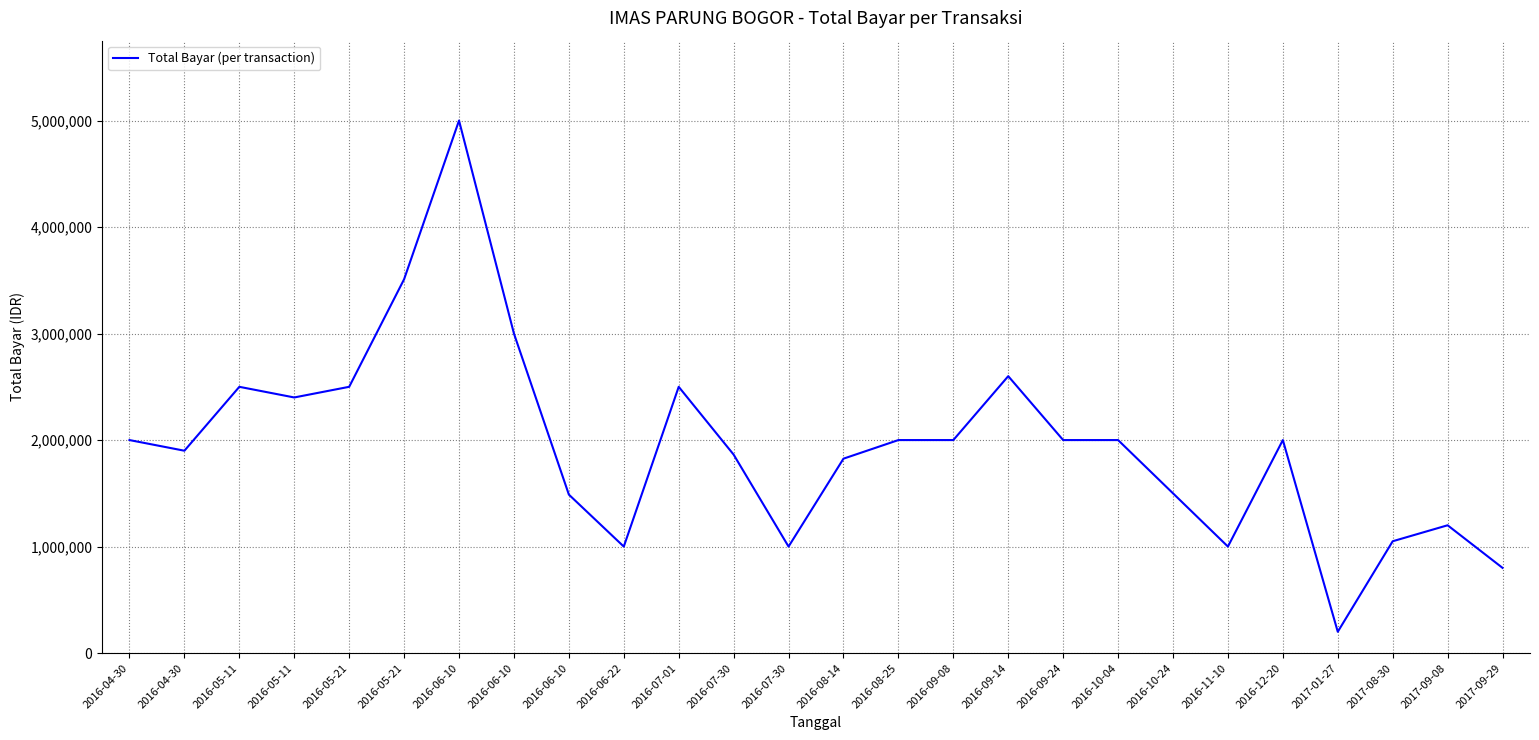

True or false: the data shows 305626 at 2016-07-30.

False